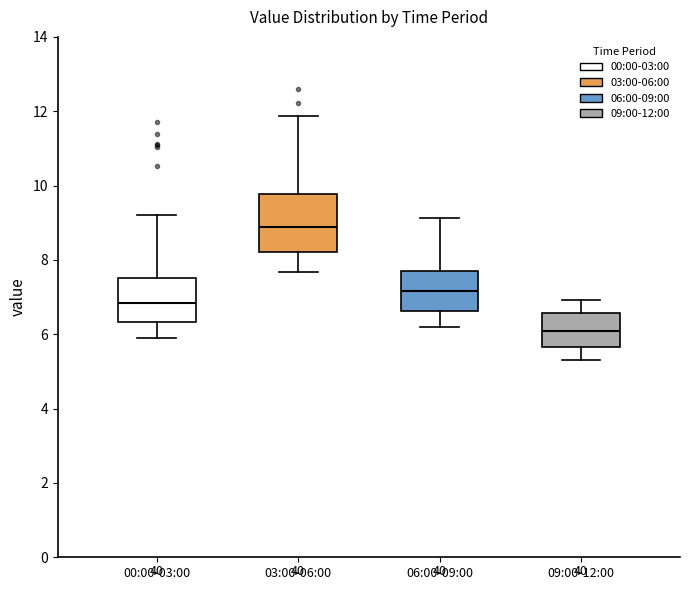

Reading left to right, read every box against the y-axis: the position of its median line, the range the box covers, and the ends of its whiskers. The values are not printed on the chart, so give them approximately, as read against the axis.

00:00-03:00: median 6.8, box 6.4 to 7.6, whiskers 6.0 to 9.2
03:00-06:00: median 8.8, box 8.2 to 9.8, whiskers 7.6 to 11.8
06:00-09:00: median 7.2, box 6.6 to 7.8, whiskers 6.2 to 9.2
09:00-12:00: median 6.0, box 5.6 to 6.6, whiskers 5.4 to 7.0